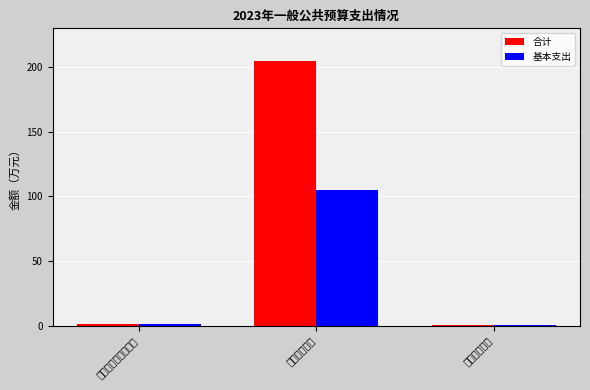

How many groups of bars are there?

3